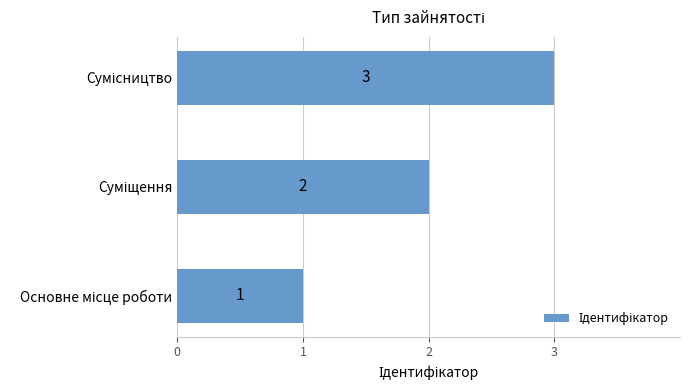

What is the difference between the maximum and second lowest values?

1